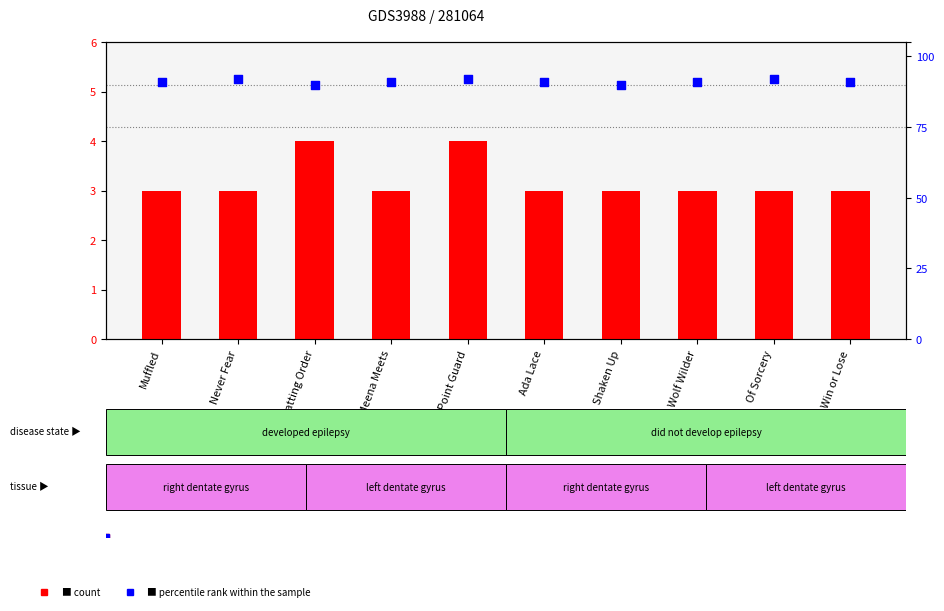

Which series has the largest Y range (max minus min)?

count